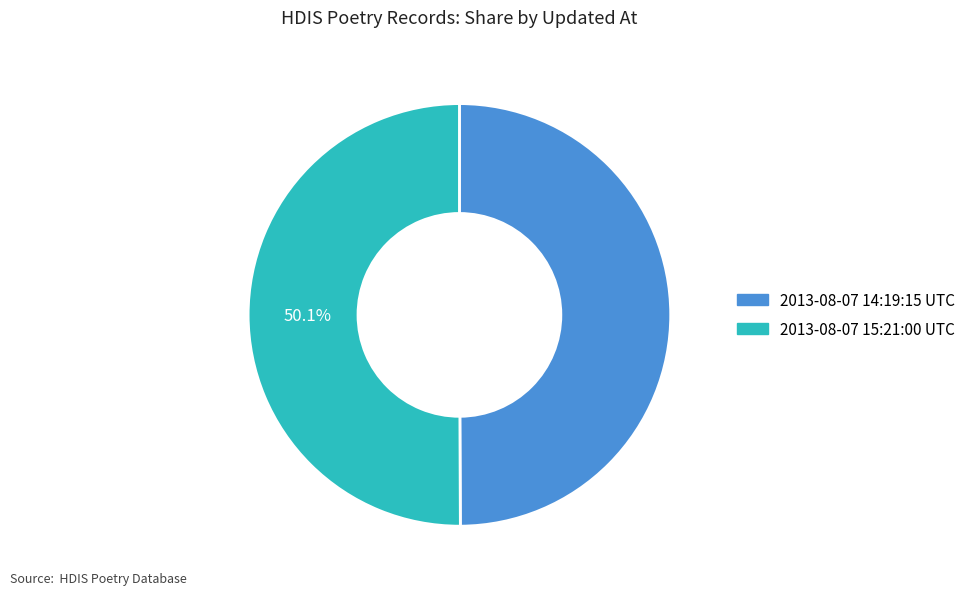

Does any single category account for the majority?

Yes